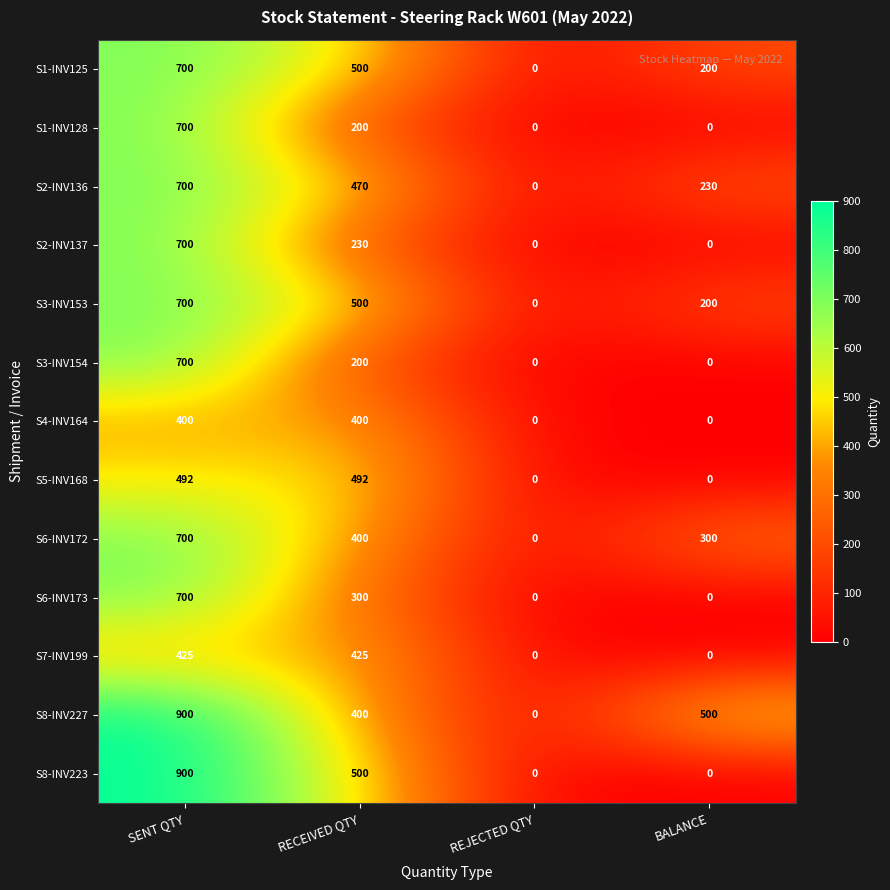

What is the spread (max minus min) of values at BALANCE?

500